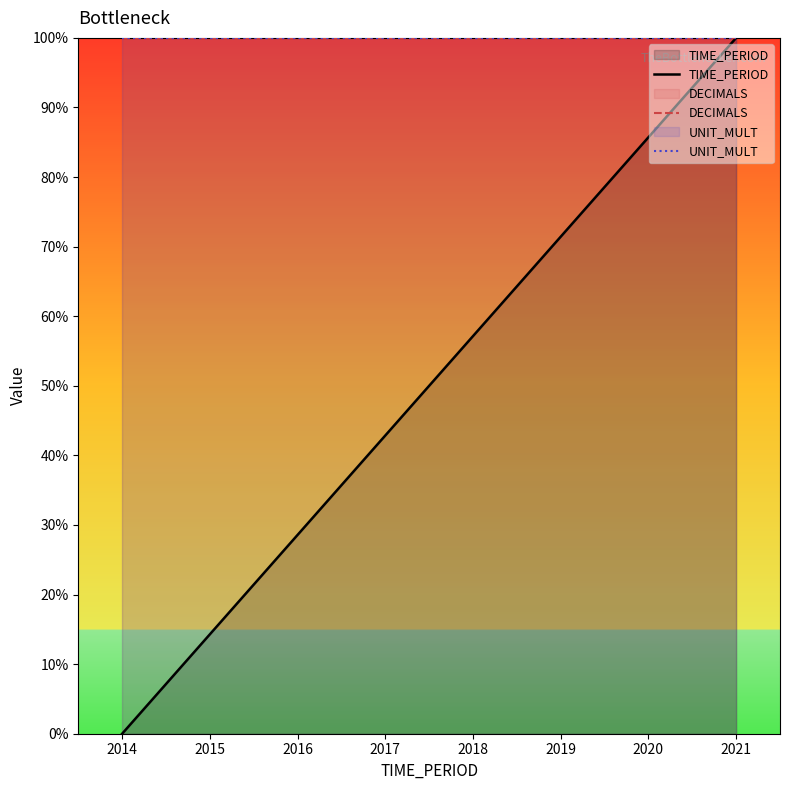

What is the value of the DECIMALS point at the 4th from the left?

100.0